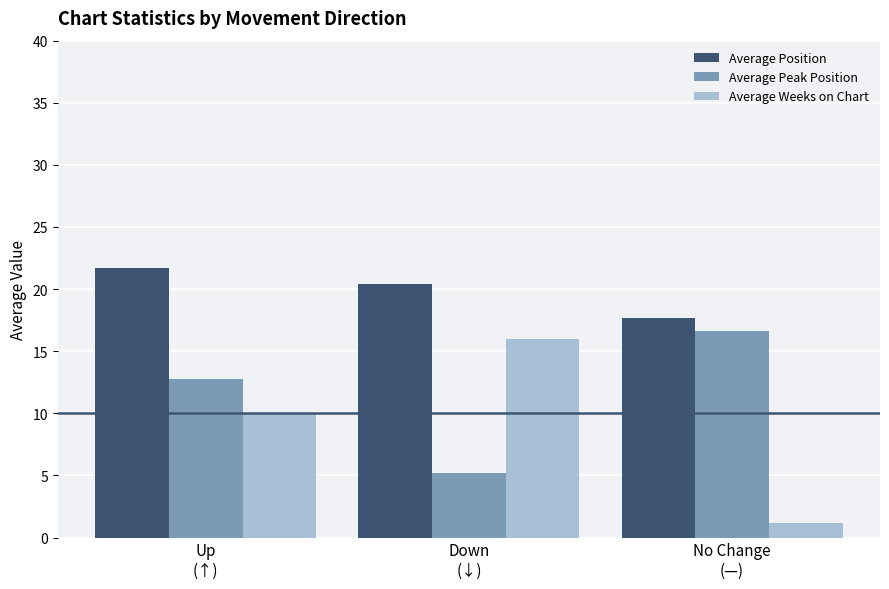

At which label does Average Peak Position reach its peak?

No Change
(—)